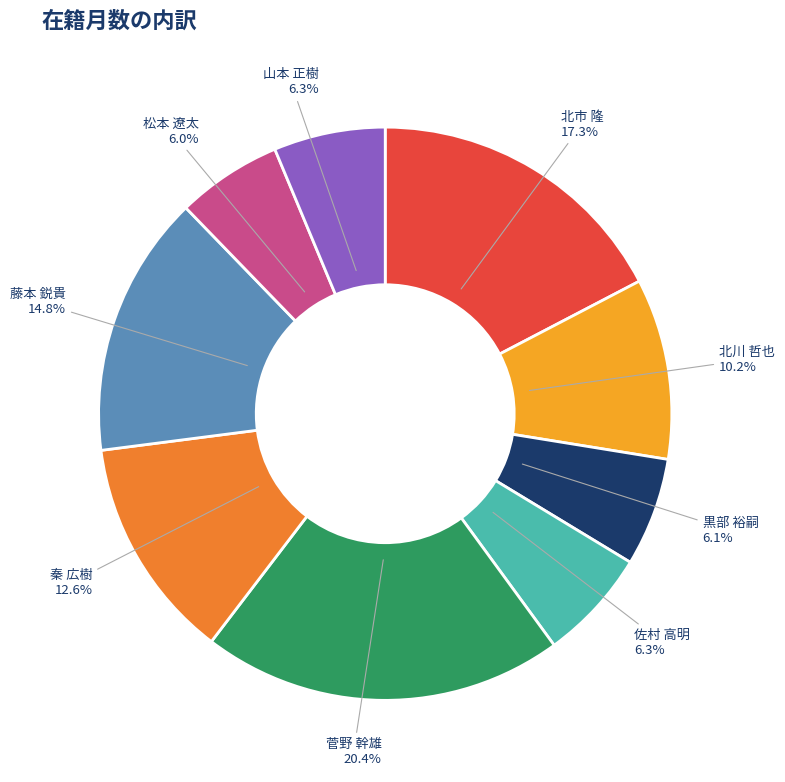

Is there a majority slice in this chart?

No